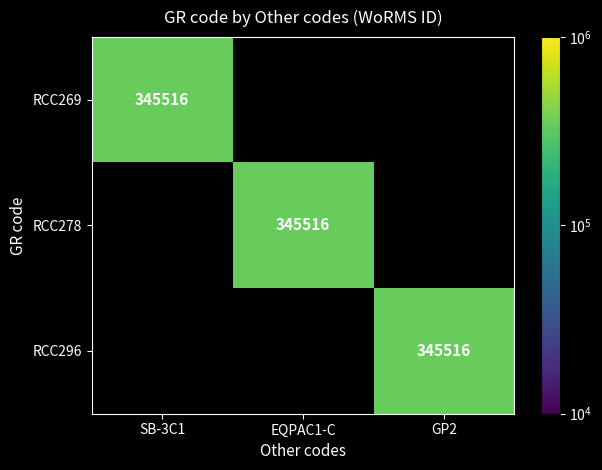

Which has a higher value, SB-3C1 or EQPAC1-C?

SB-3C1